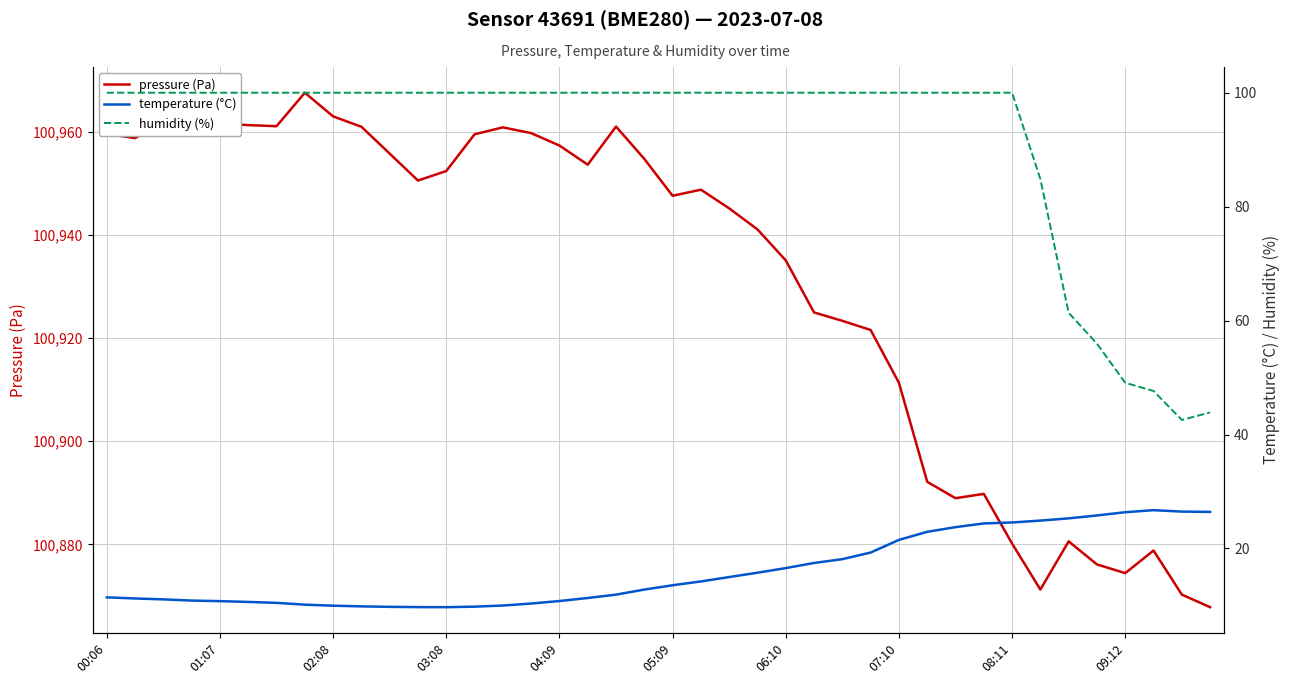

Does the chart display data point markers on the line(s)?

No